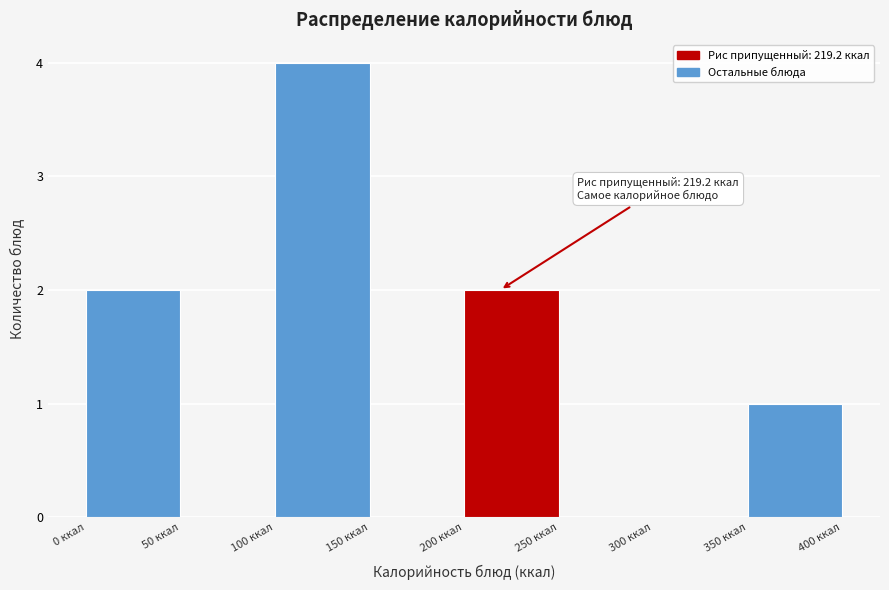

Which range on the x-axis has the tallest bar?

100 to 150